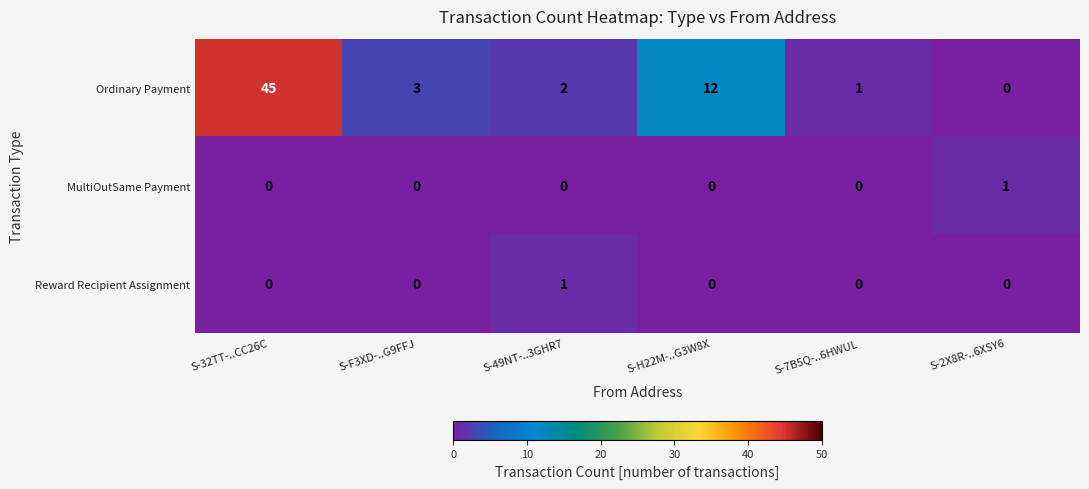

True or false: Ordinary Payment has a value of 3 at S-F3XD-..G9FFJ.

True